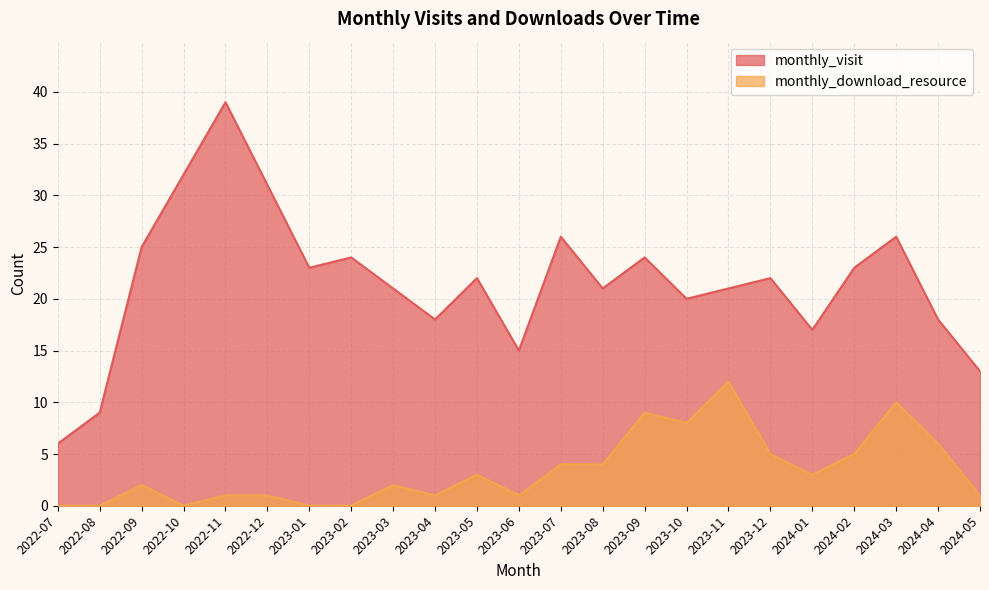

What is the difference between the monthly_download_resource values at 2023-10 and 2024-01?

5